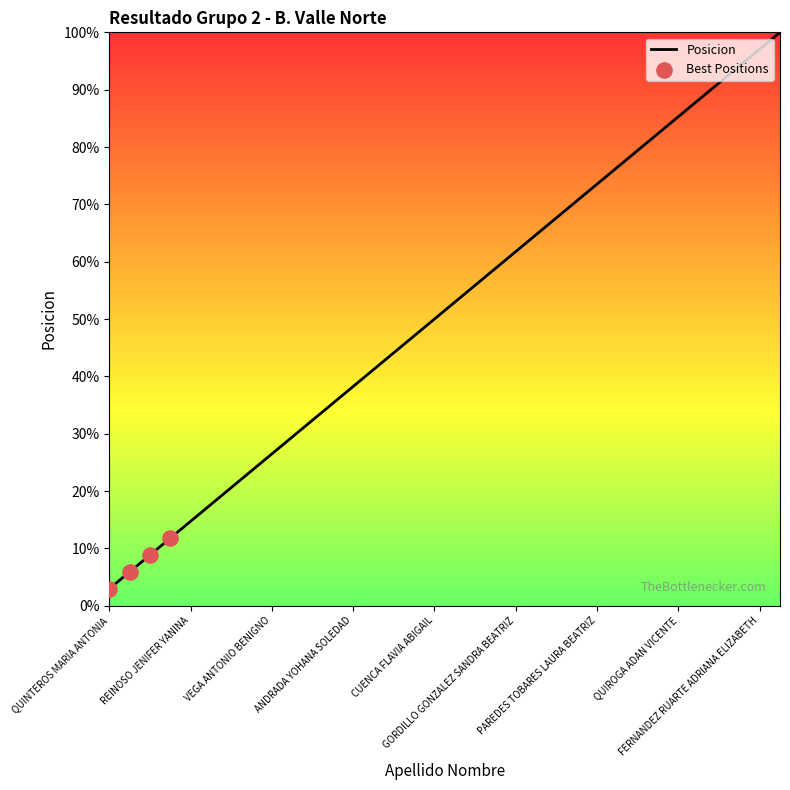

What is the difference between the maximum and minimum values?

97.1